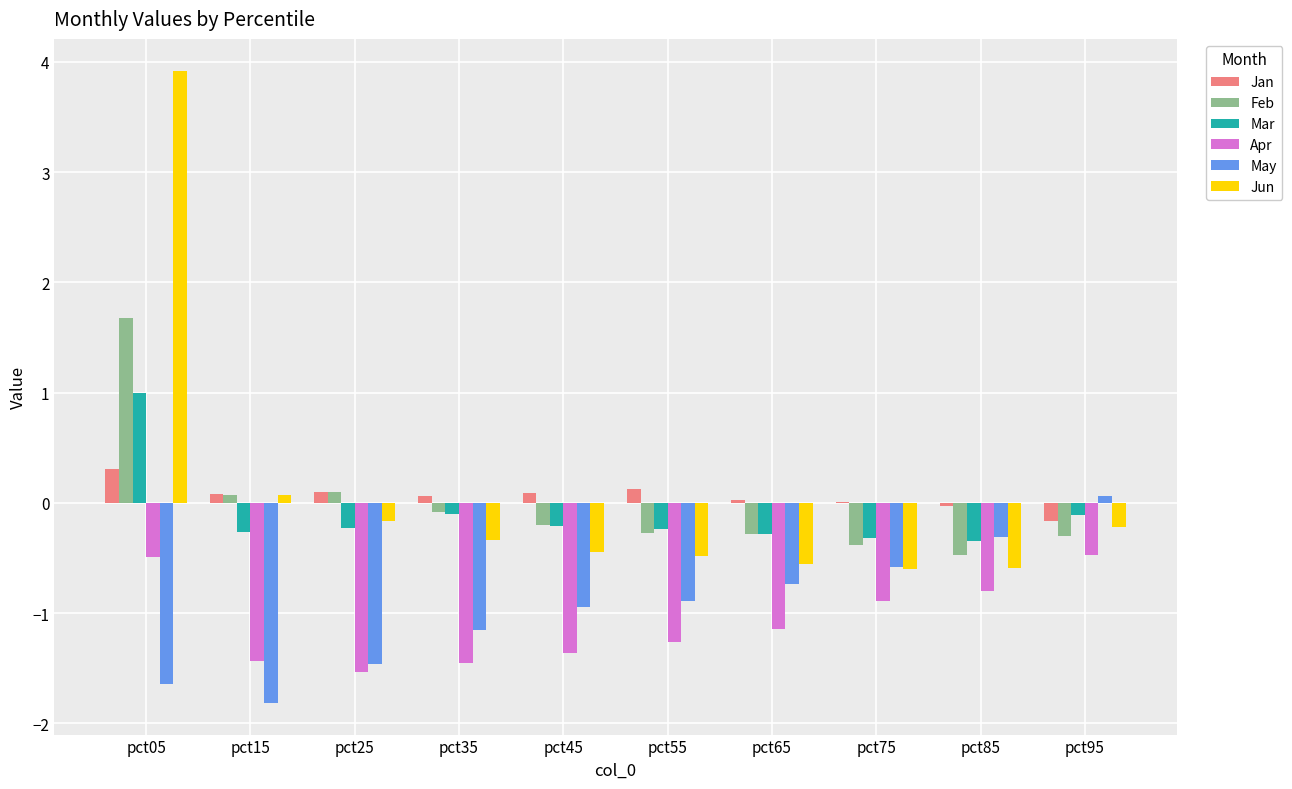

What is the sum of all Apr values?

-10.8